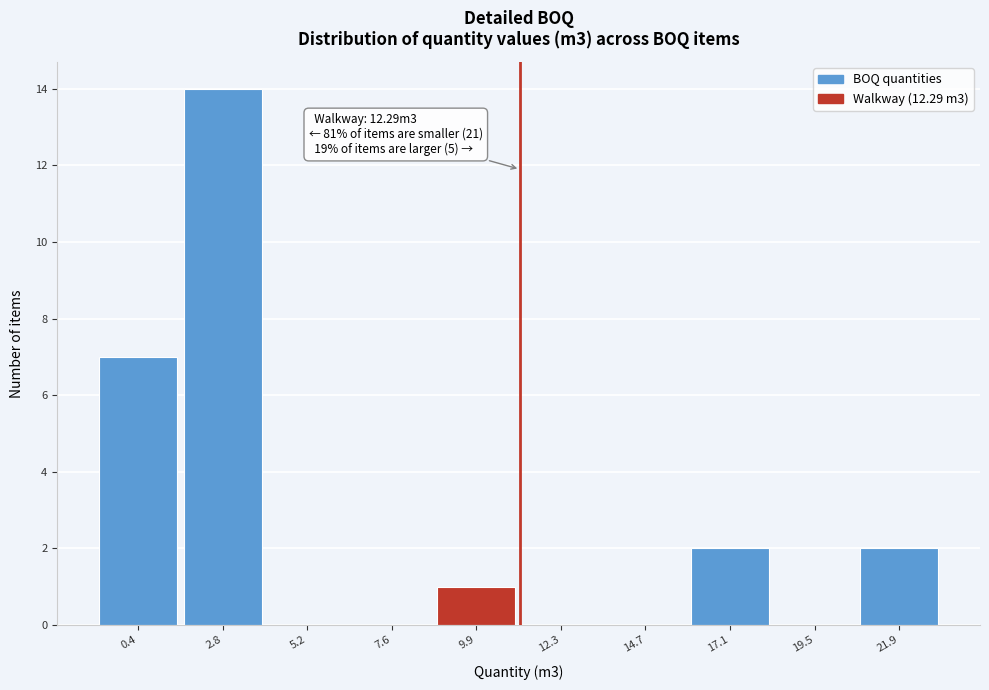

Reading left to right, list all the values displayed in this chart.

0.4=7	2.8=14	5.2=0	7.6=0	9.9=1	12.3=0	14.7=0	17.1=2	19.5=0	21.9=2